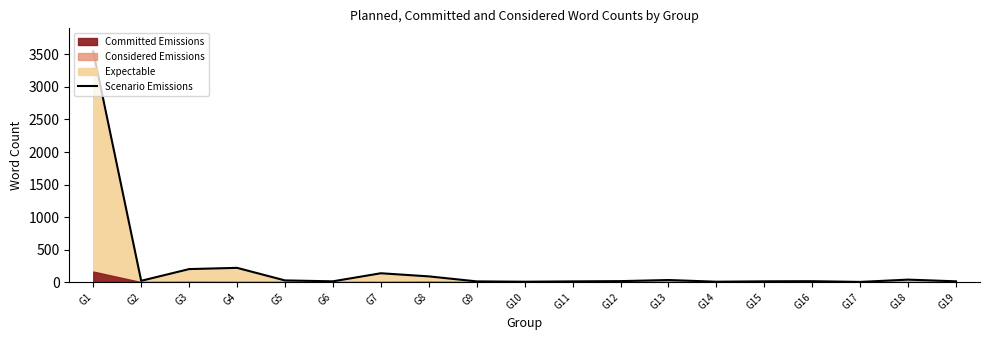

True or false: there are more than 2 points higher than both neighbors.

True